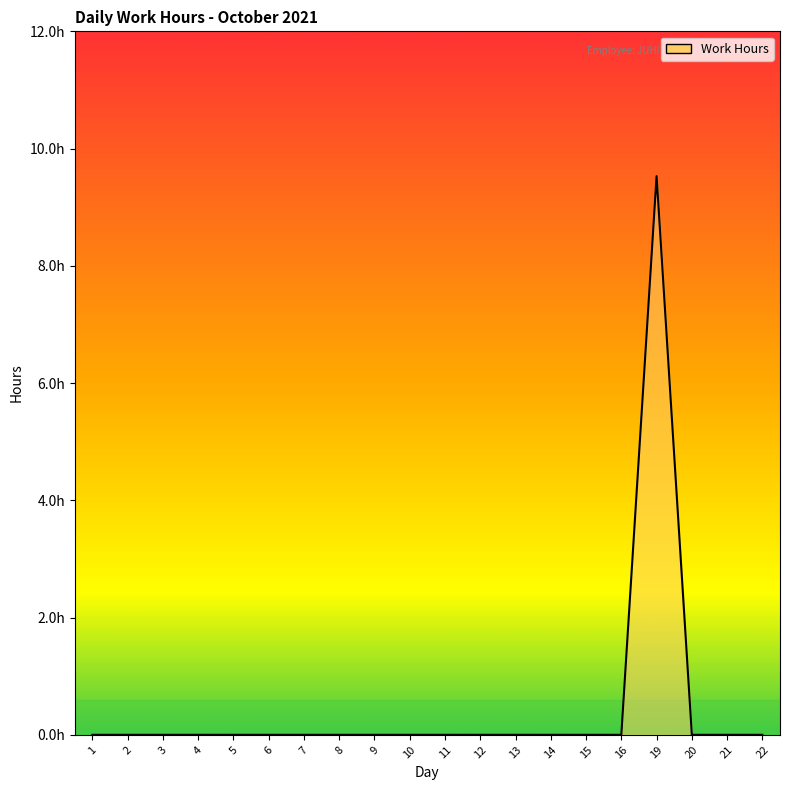

What is the average value?

0.5